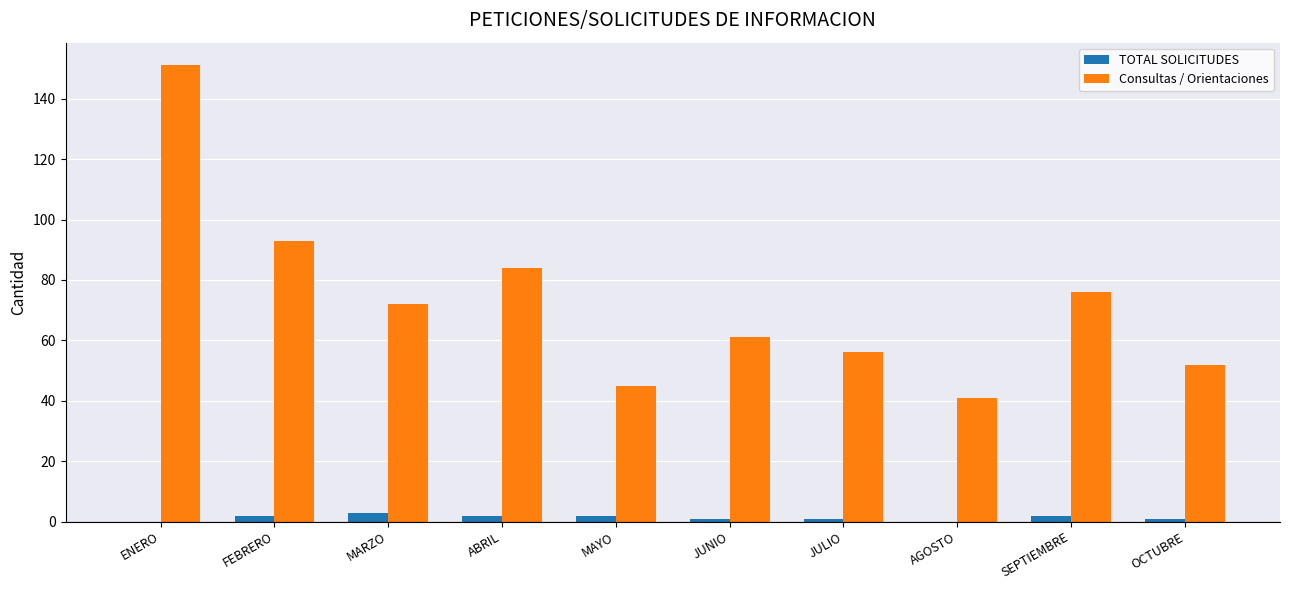

Reading left to right, what are all the values shown in this chart?

TOTAL SOLICITUDES: ENERO=0	FEBRERO=2	MARZO=3	ABRIL=2	MAYO=2	JUNIO=1	JULIO=1	AGOSTO=0	SEPTIEMBRE=2	OCTUBRE=1
Consultas / Orientaciones: ENERO=151	FEBRERO=93	MARZO=72	ABRIL=84	MAYO=45	JUNIO=61	JULIO=56	AGOSTO=41	SEPTIEMBRE=76	OCTUBRE=52